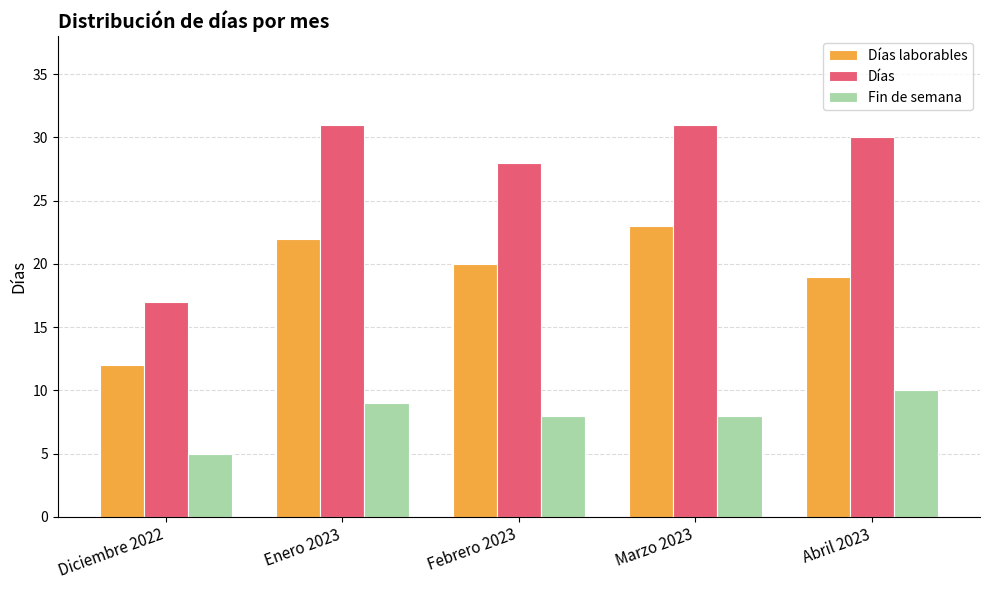

What is the difference between the second highest and second lowest values in the Días laborables series?

3